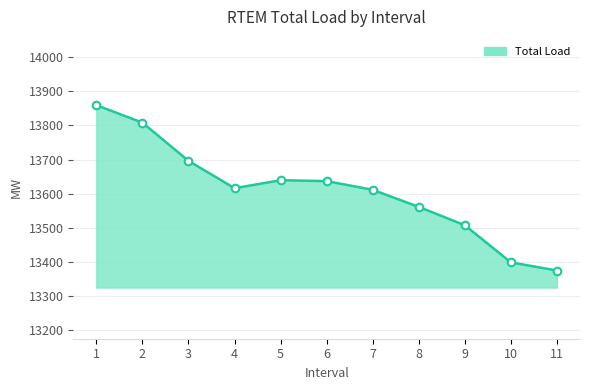

At how many categories does at least one series exceed 13432?

9